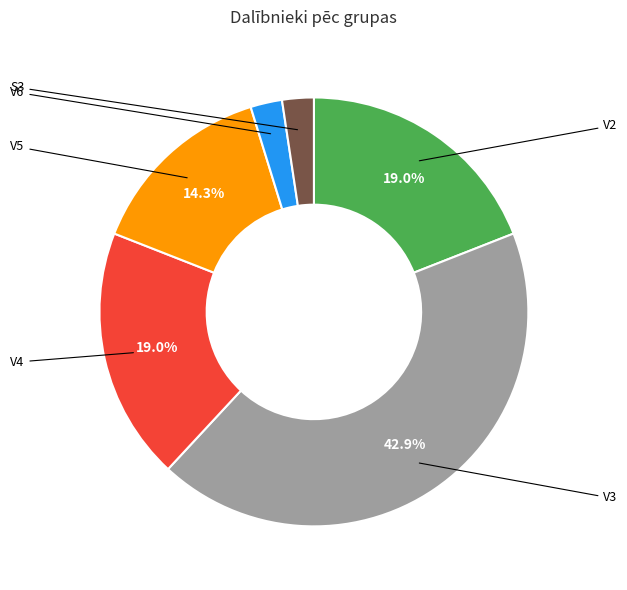

How many slices are in this pie chart?

6